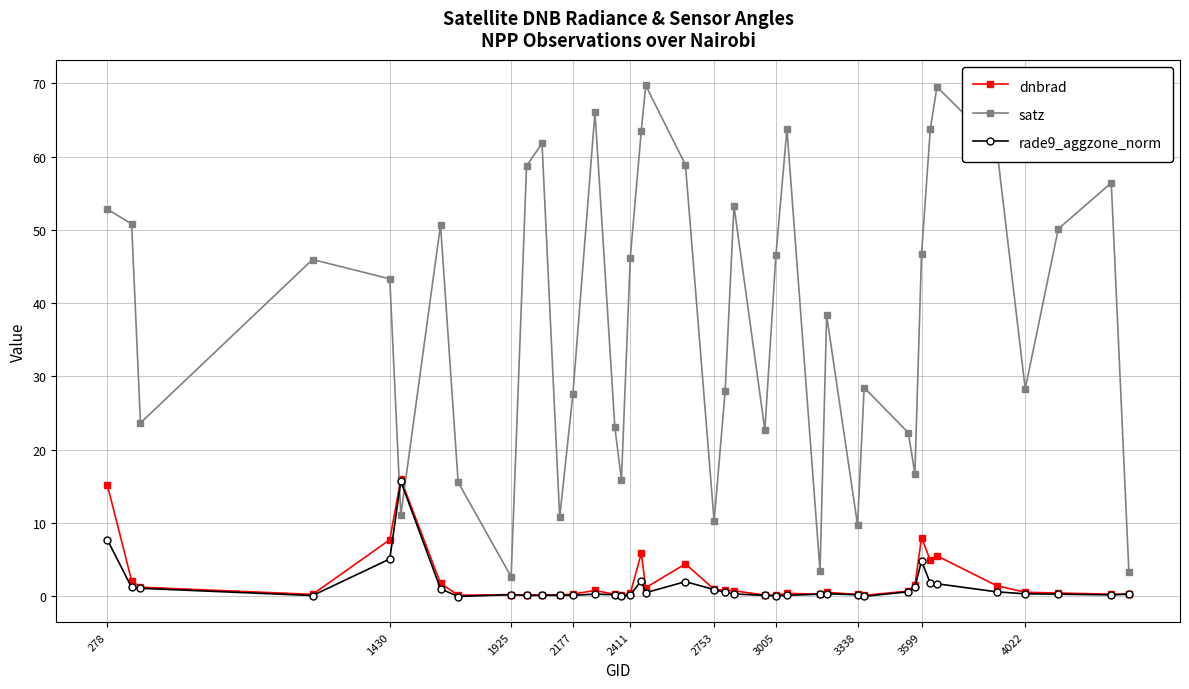

Which series has the largest total across all categories?

satz